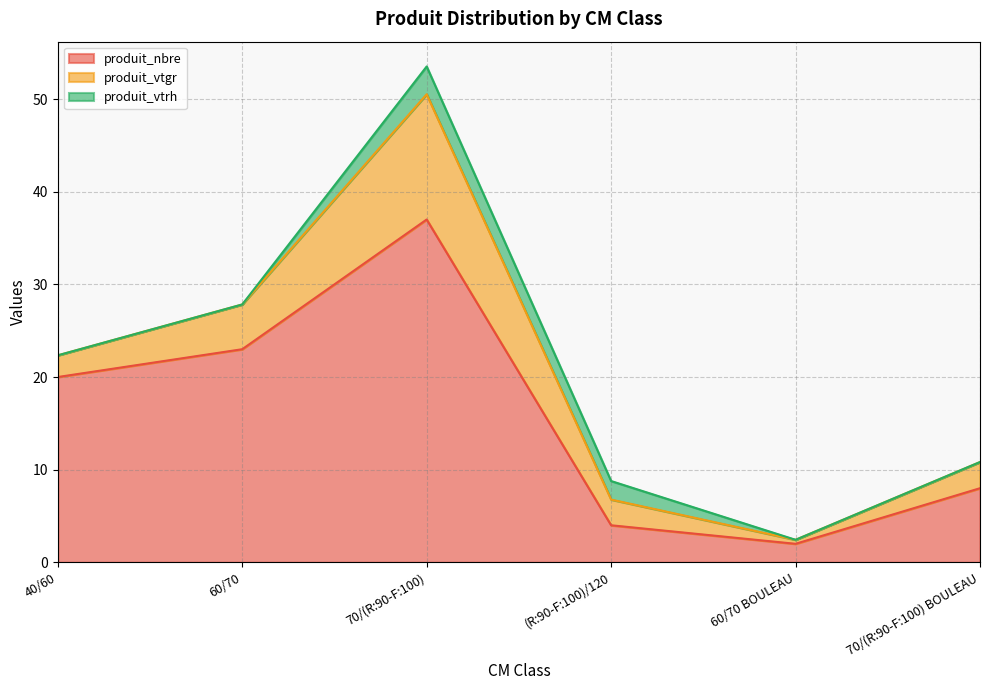

Between 70/(R:90-F:100) BOULEAU and 70/(R:90-F:100), which is larger?

70/(R:90-F:100)